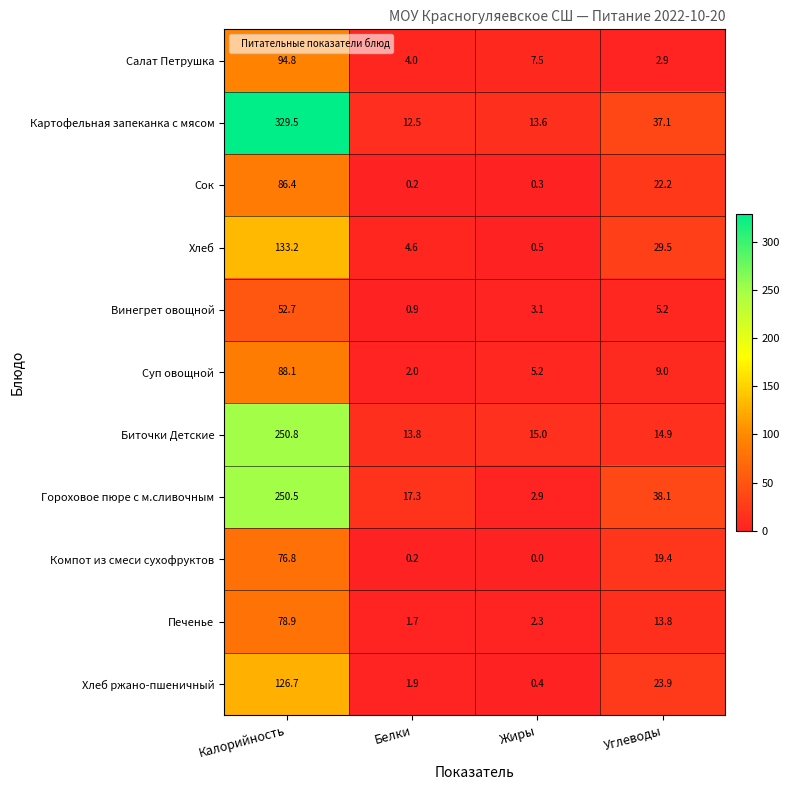

At how many categories does at least one series exceed 100?

1